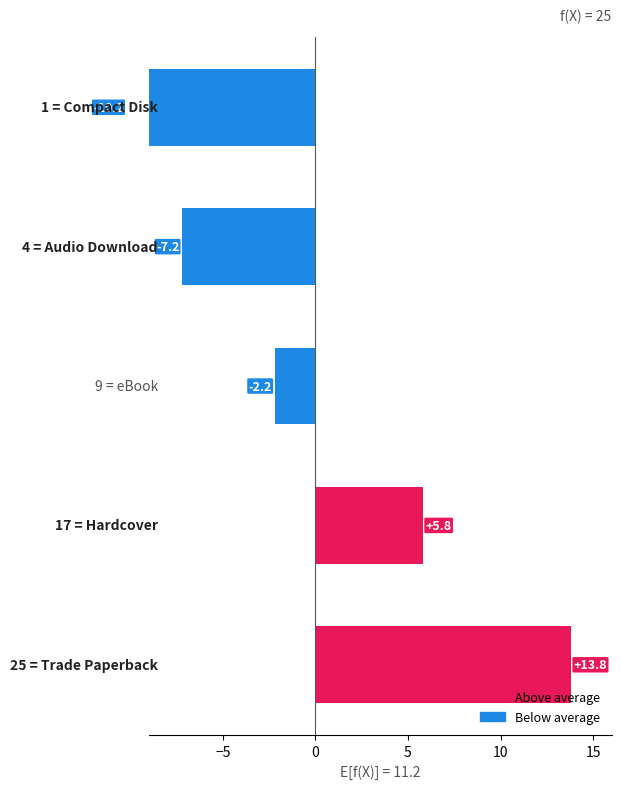

What is the difference between the maximum and minimum values?

24.0